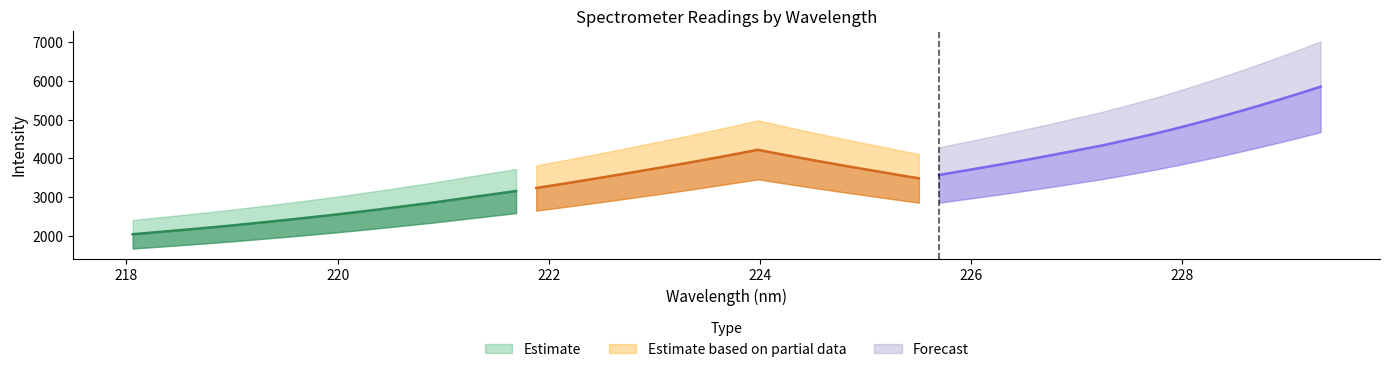

At how many categories does at least one series exceed 4009?

15